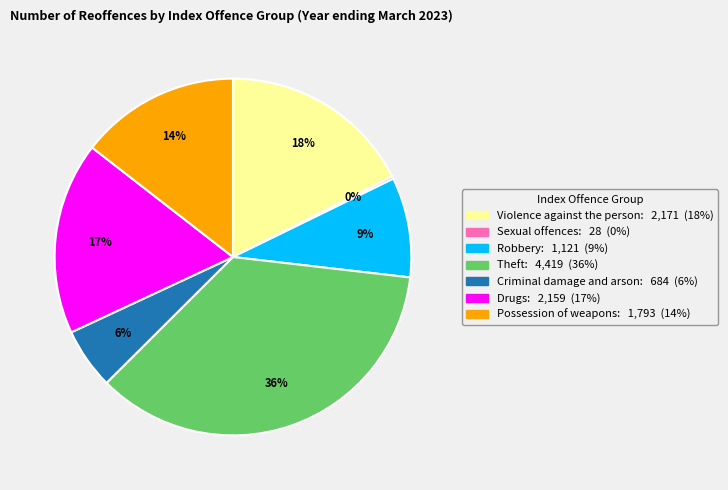

Is the sum of Theft and Violence against the person greater than half?

Yes